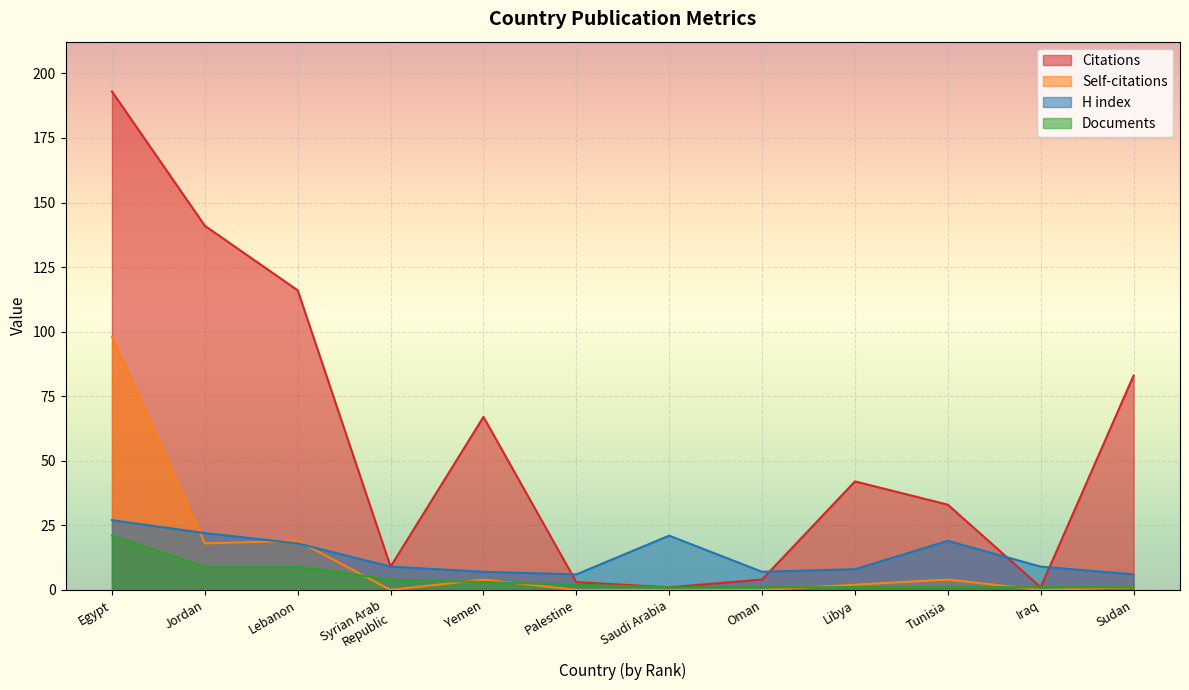

Which category has the highest value in the Documents series?

Egypt